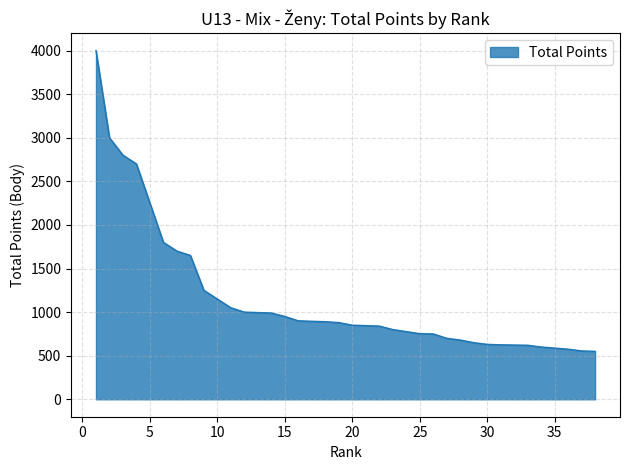

The value at 31 is 625. True or false?

True